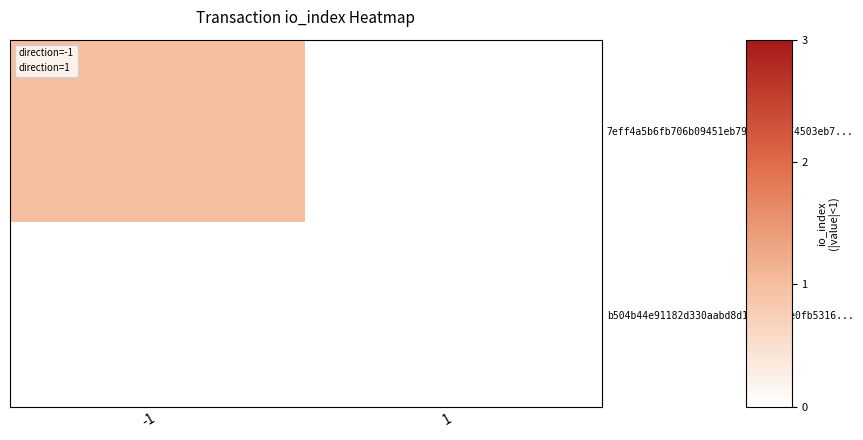

Between -1 and 1, which series saw the biggest shift?

7eff4a5b6fb706b09451eb79fa2c1c274503eb7...